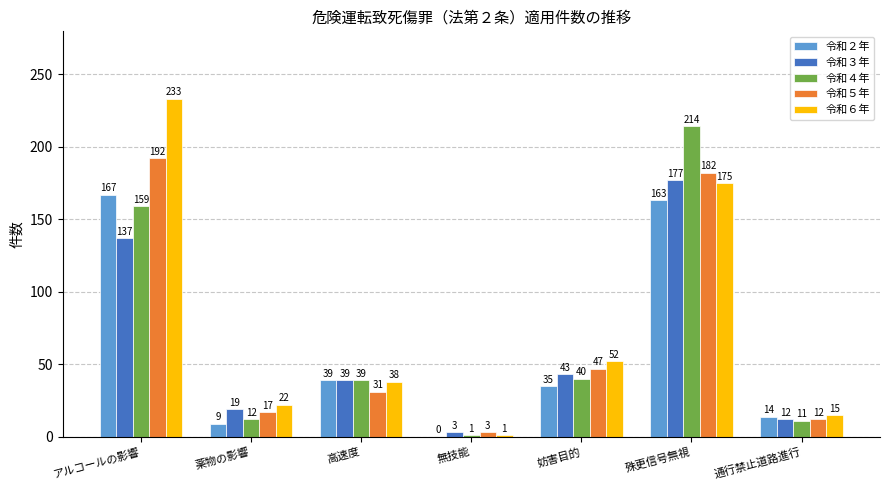

What are all the series names shown in the legend?

令和２年, 令和３年, 令和４年, 令和５年, 令和６年